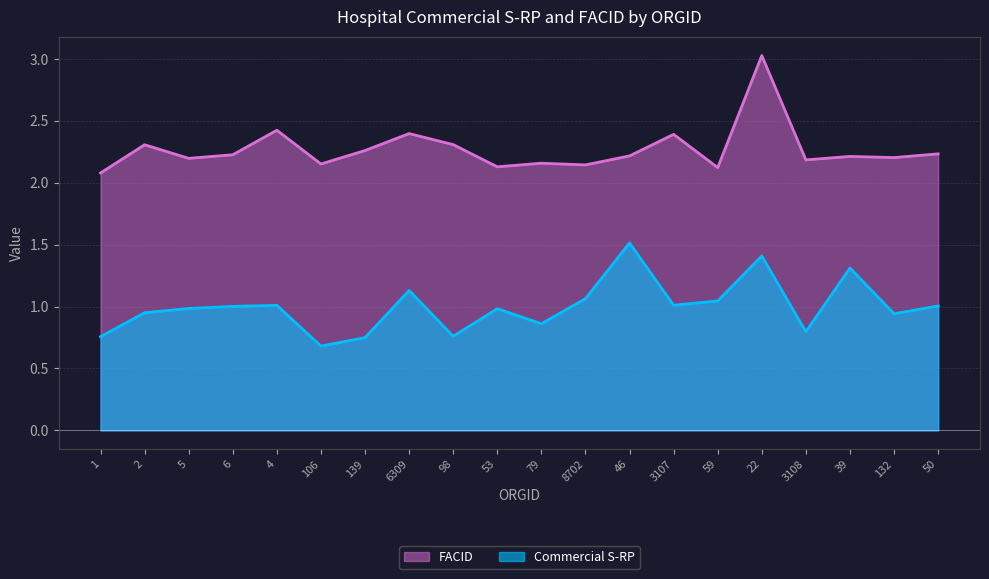

How many data points does each series have?

20